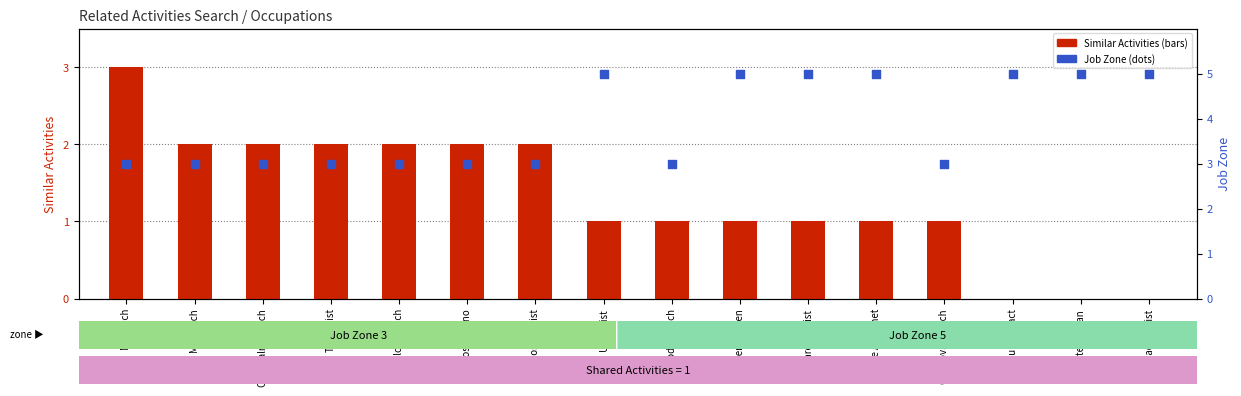

What are all the series names shown in the legend?

Similar Activities, Job Zone